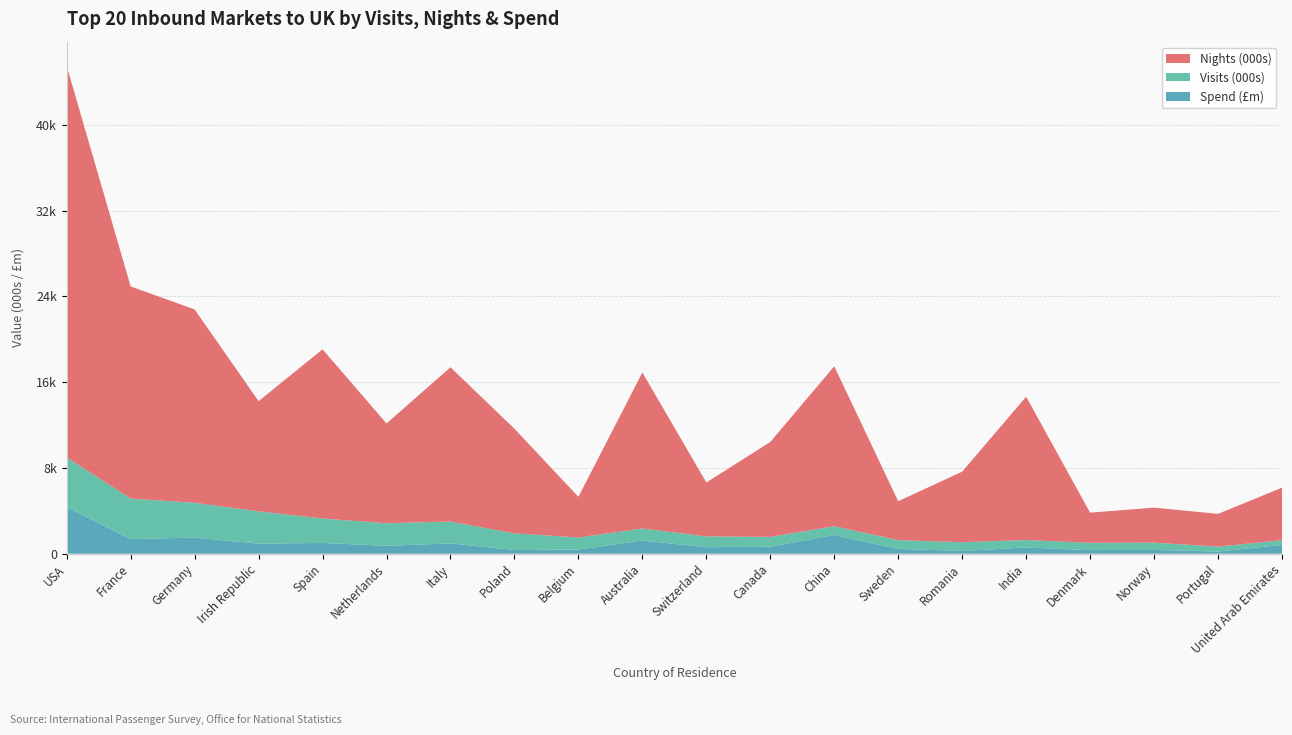

Reading left to right, extract all data points from this chart.

Visits (000s): 4630.9	3782.9	3242.6	3011.3	2274.9	2105.3	2038.8	1556.9	1130.5	1119.8	1010.0	910.7	819.4	816.4	811.6	696.3	677.2	675.1	460.1	438.4
Nights (000s): 36496.6	19778.9	18030.9	10274.6	15778.3	9299.0	14387.3	9753.1	3788.7	14547.8	5024.0	8852.9	14916.0	3629.2	6579.7	13364.6	2814.6	3266.0	3054.1	4897.8
Spend (£m): 4349.2	1359.6	1503.3	937.2	1003.5	736.0	958.3	341.2	382.2	1230.7	603.4	653.2	1741.2	444.8	259.0	577.0	333.4	353.6	198.6	820.4